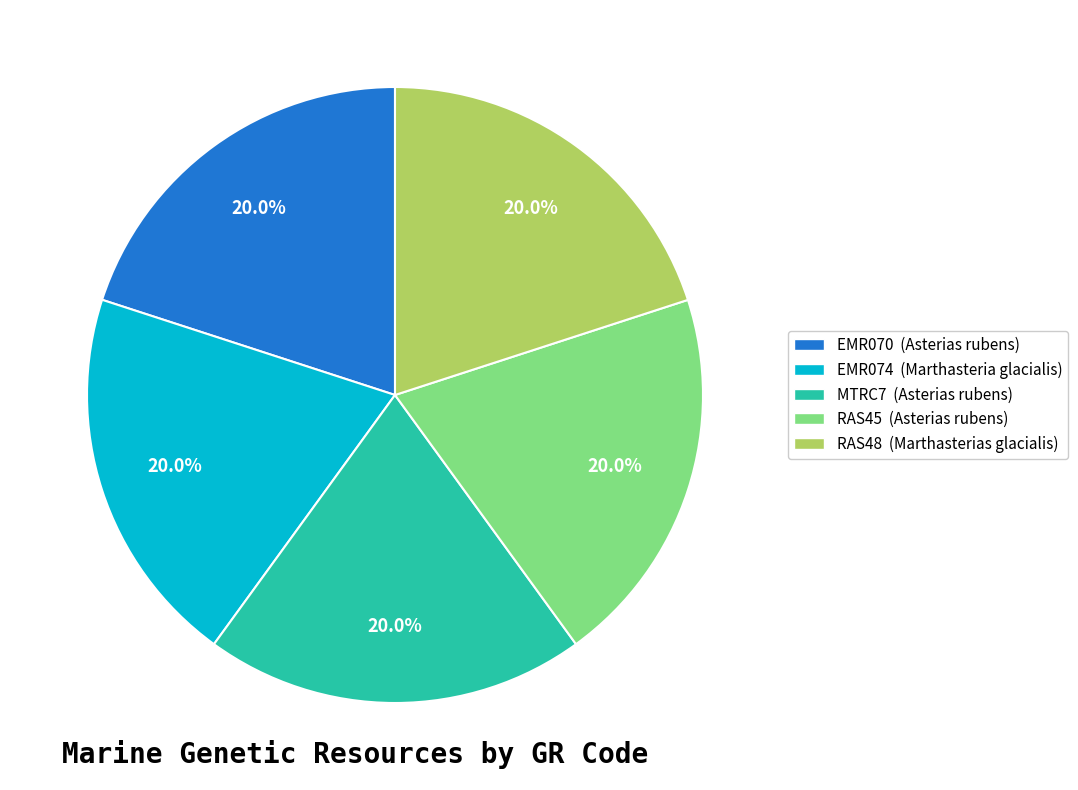

What is the ratio of the value at EMR074 to the value at RAS48?

1.0